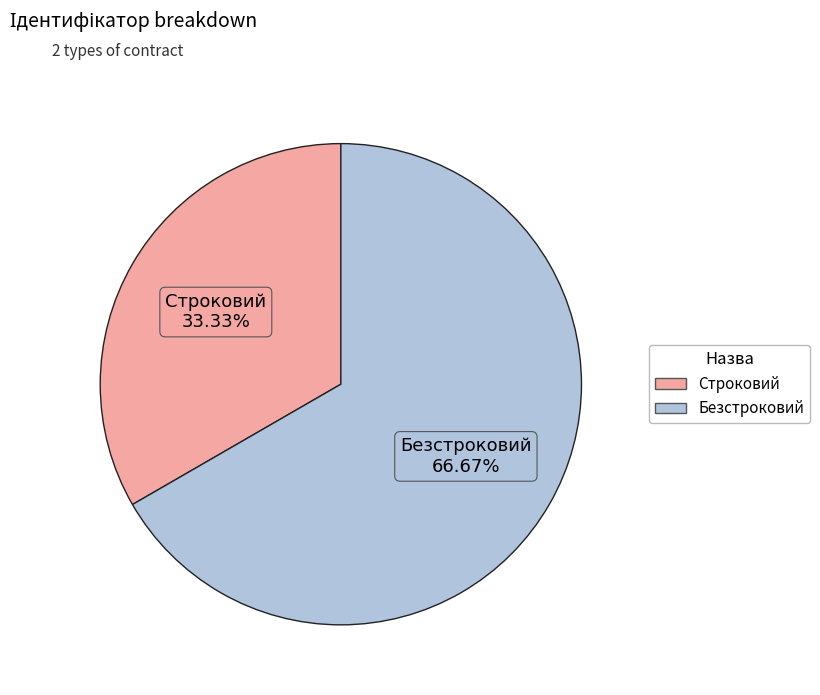

Is it true that Безстроковий is 67% of the pie?

True